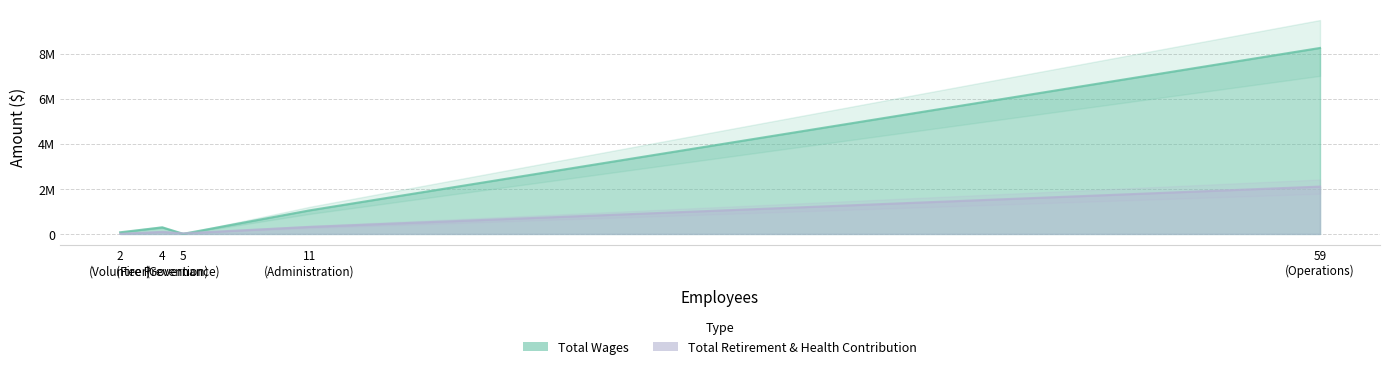

Reading left to right, transcribe all the data shown in this chart.

Total Wages: Operations=8256988	Administration=1046122	Fire Prevention=292219	Volunteer=72865	Governance=6200
Total Retirement & Health Contribution: Operations=2102179	Administration=311846	Fire Prevention=93425	Volunteer=5582	Governance=27826